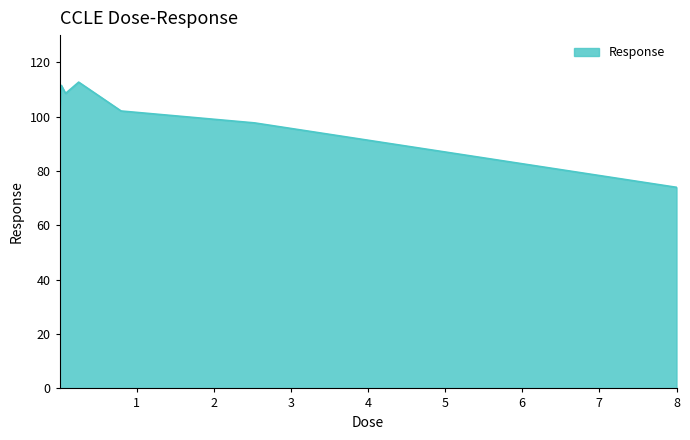

What is the minimum value shown in the chart?

74.0